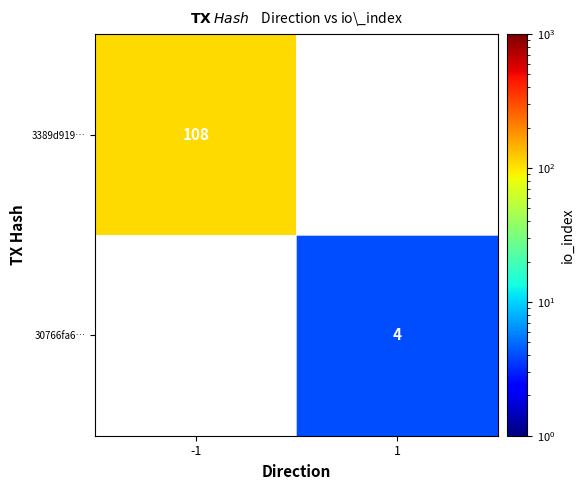

Which has a higher value, 1 or -1?

-1